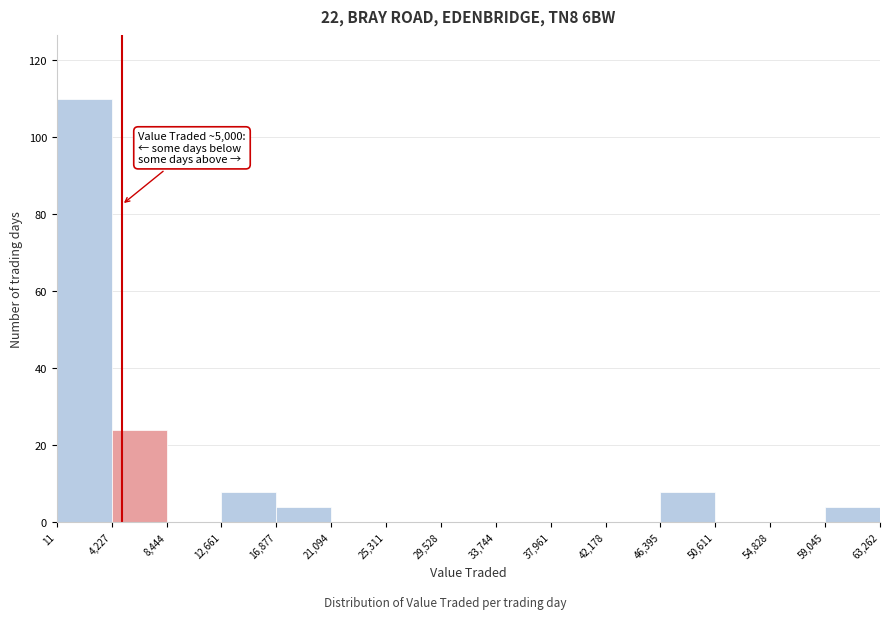

Over which range of the x-axis is the bar tallest?

11 to 4,227